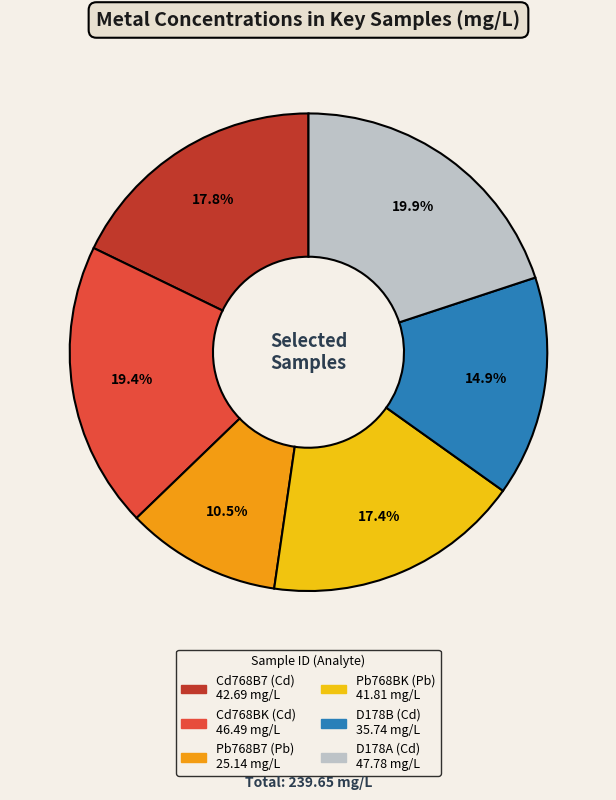

Which has a higher value, D178B (Cd) or Pb768BK (Pb)?

Pb768BK (Pb)